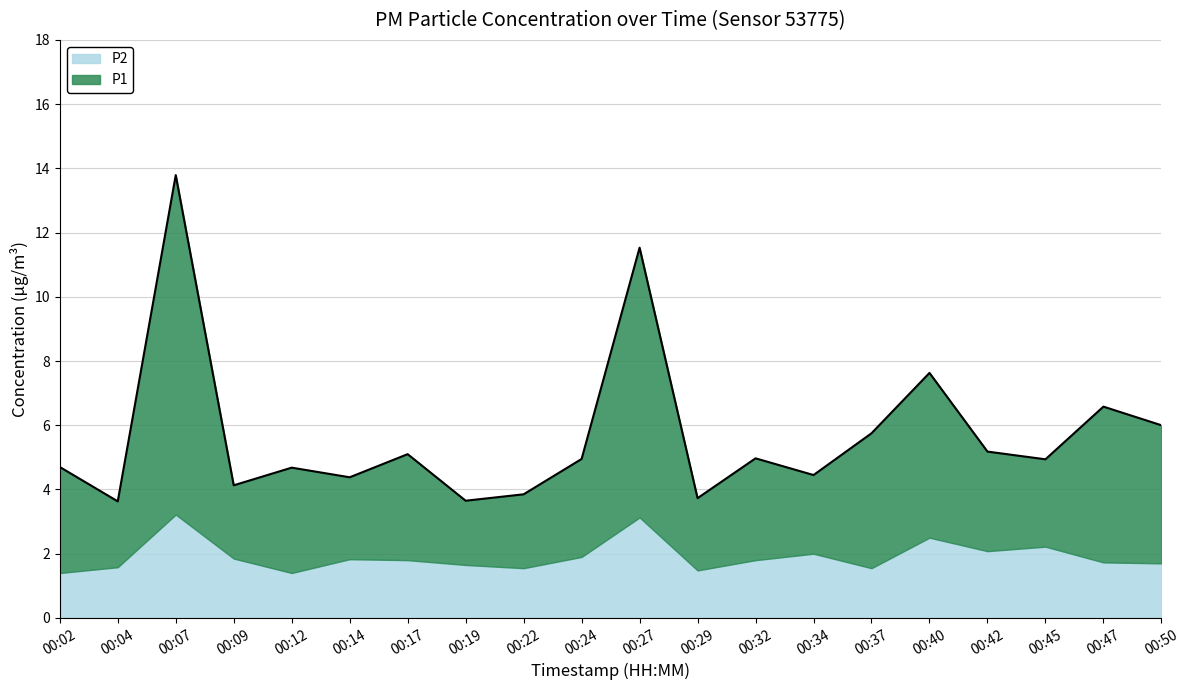

What is the sum of all values?

113.6